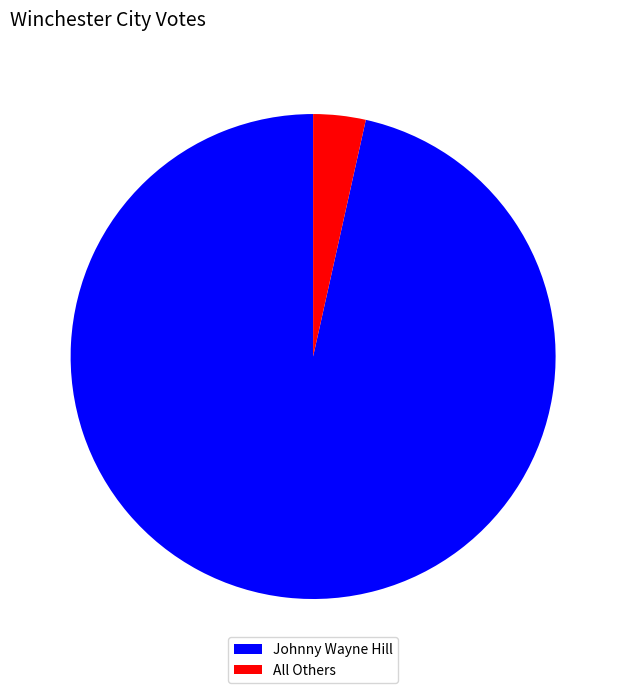

Is the sum of All Others and Johnny Wayne Hill greater than half?

Yes